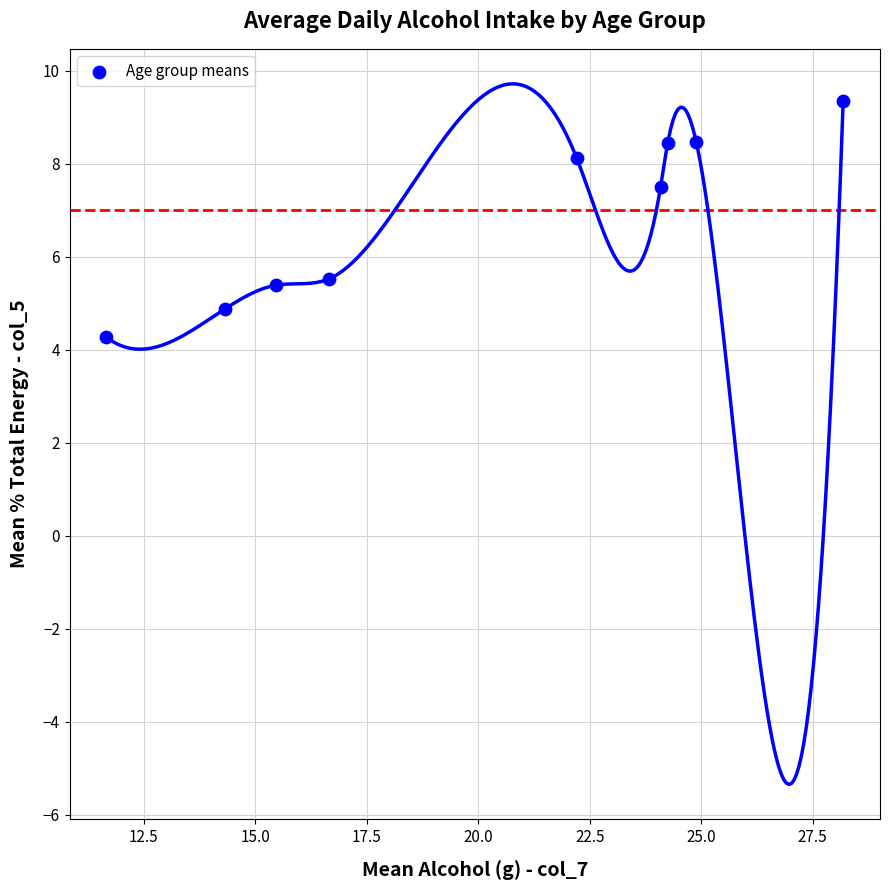

What is the range of Y values (max minus min)?

5.1